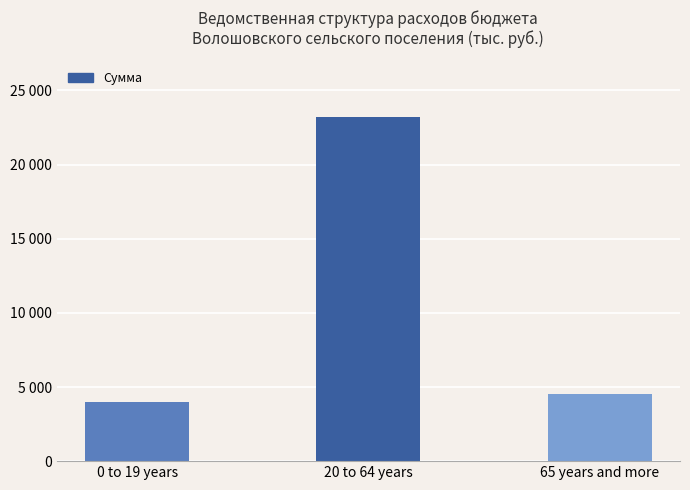

Where is the data nearest to the value 13586?

65 years and more